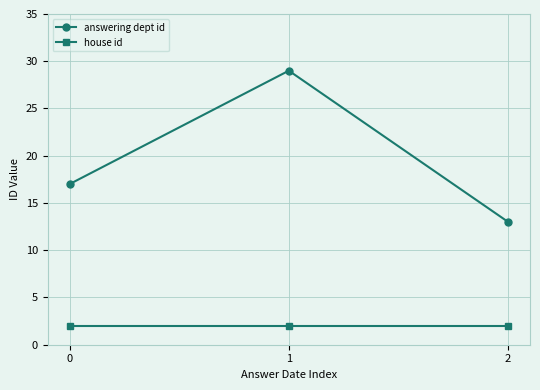

Rank the categories by answering dept id value from highest to lowest.

1, 0, 2